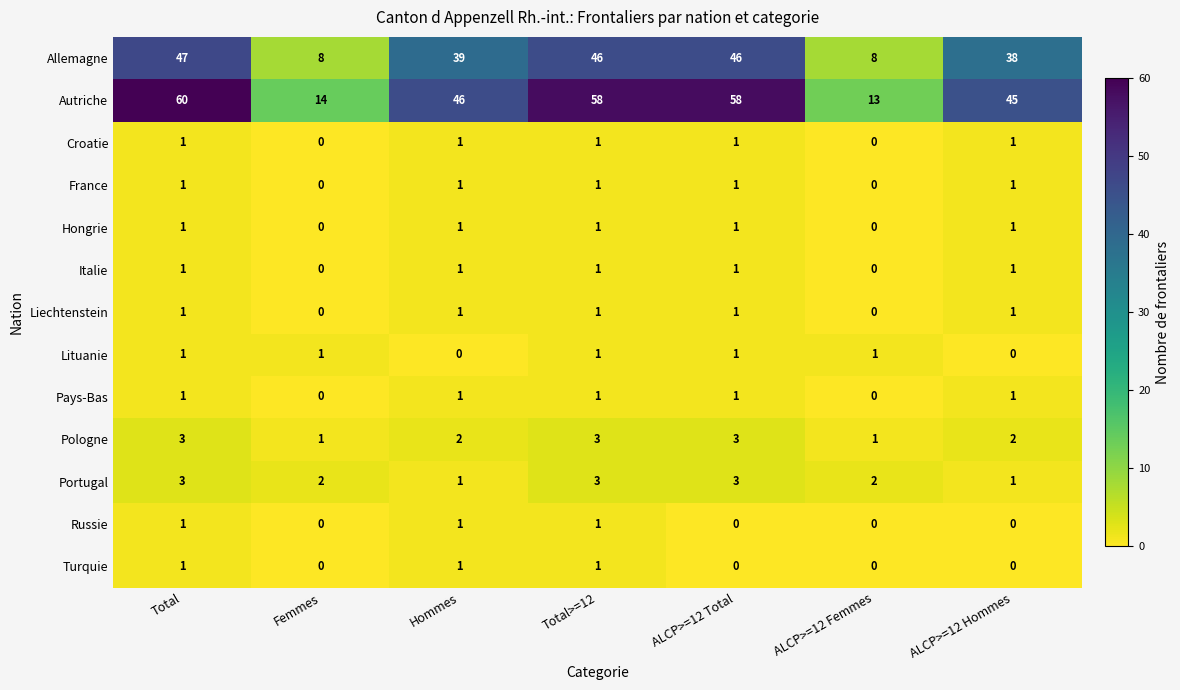

Which label corresponds to the largest value in the chart?

Total